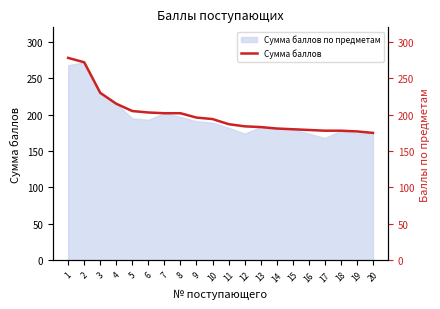

What is the difference between the second highest and second lowest values?

95